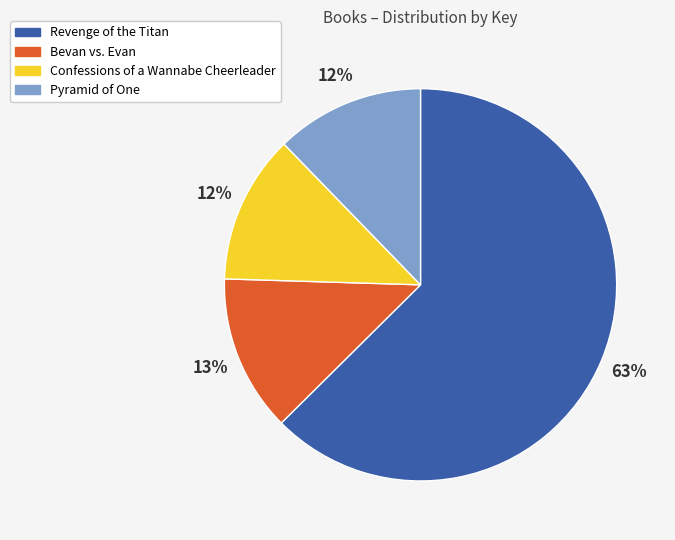

Which slice is the largest?

Revenge of the Titan